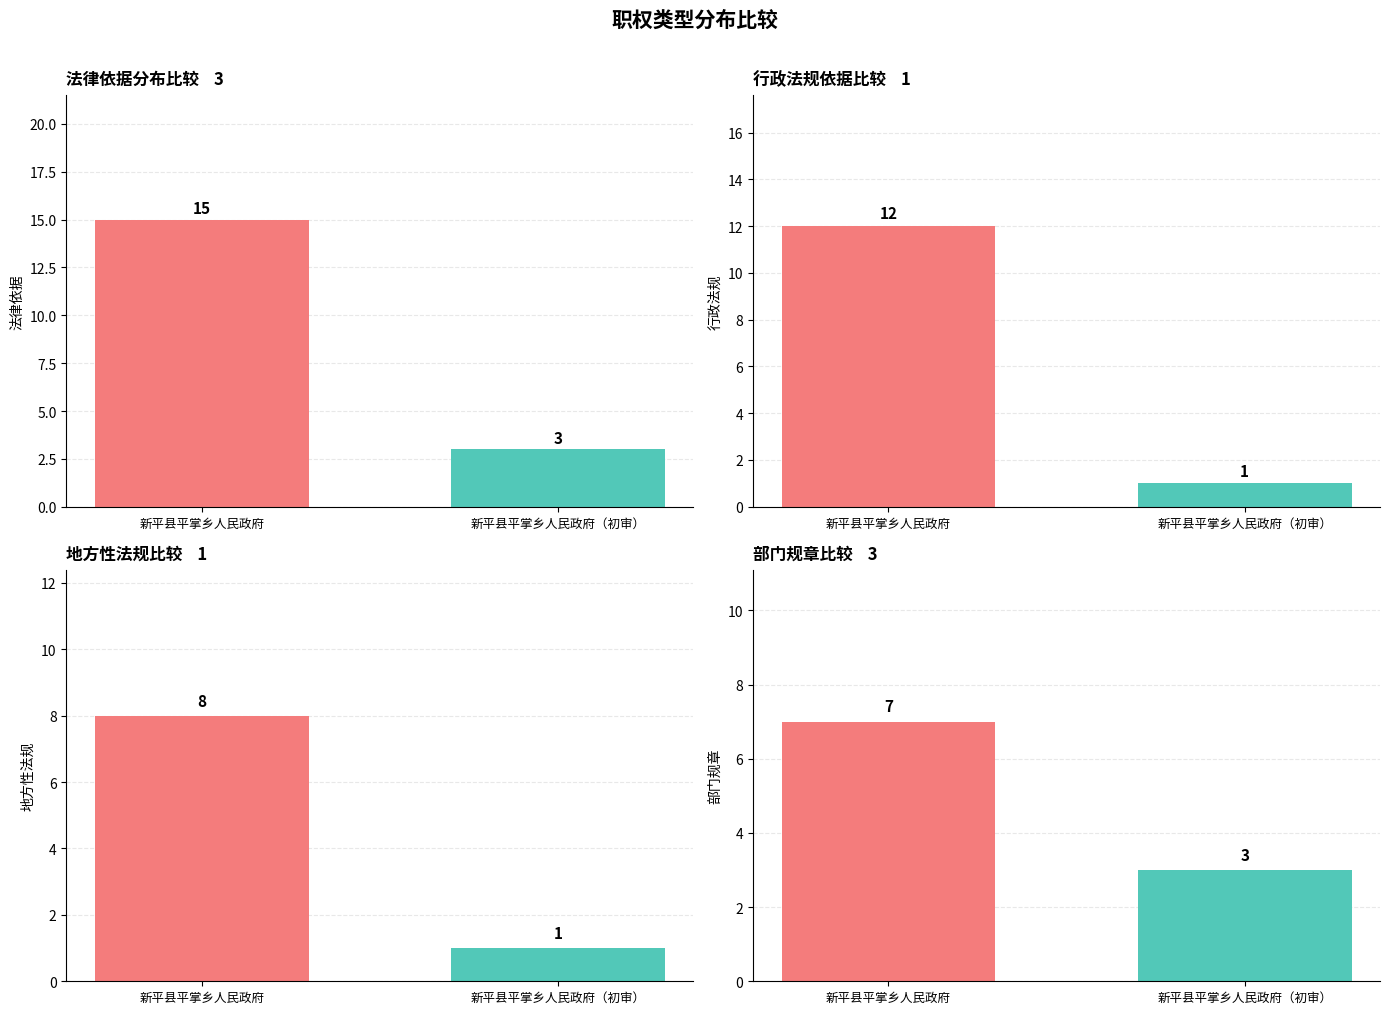

What is the maximum value shown in the chart?

15